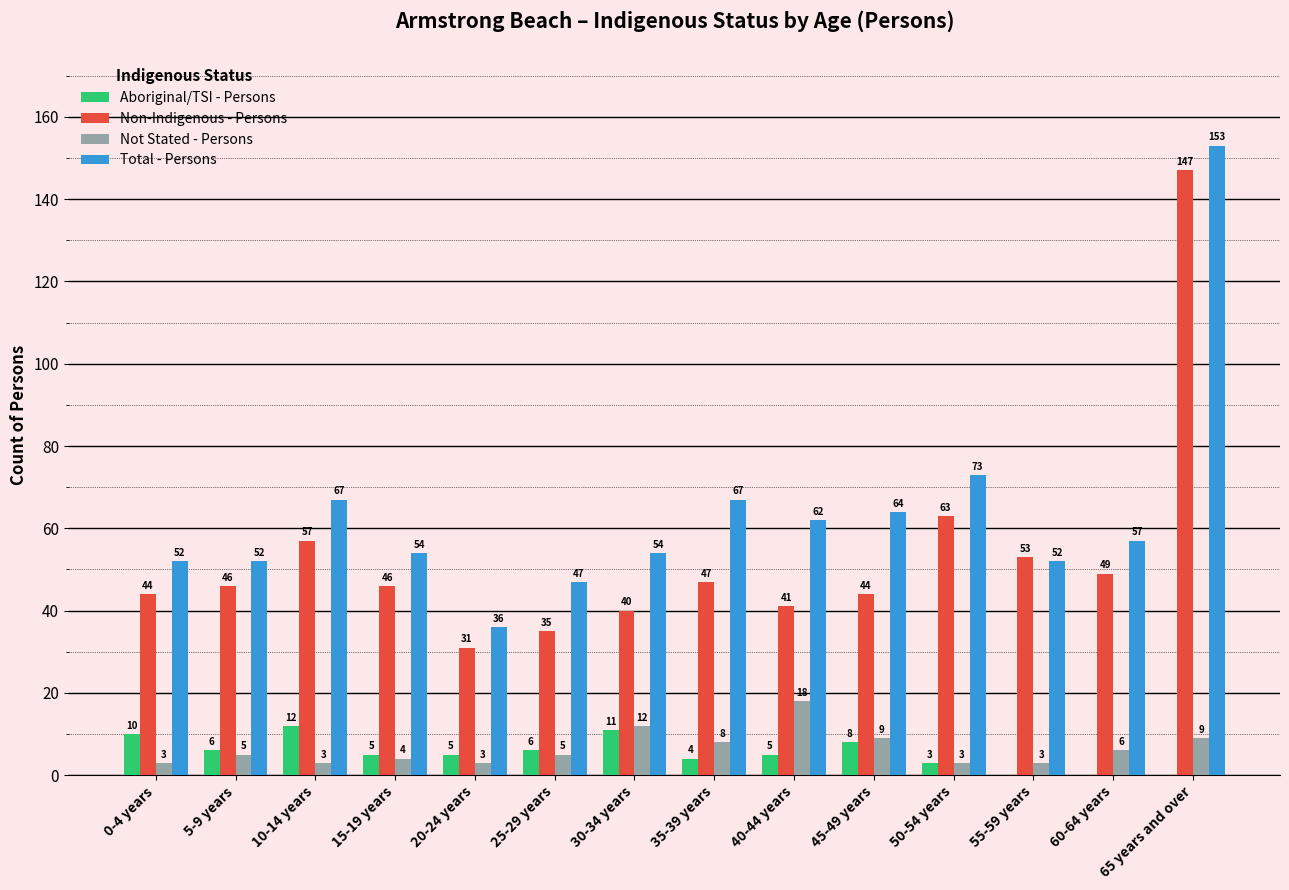

Which series has the largest total across all categories?

Total - Persons